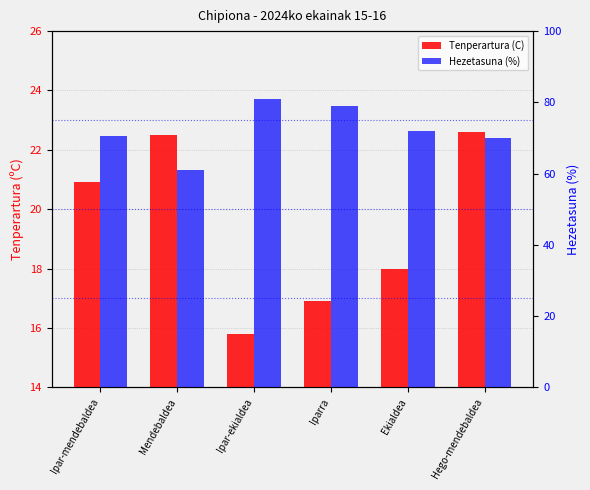

Which series has the widest spread of values?

Hezetasuna (%)